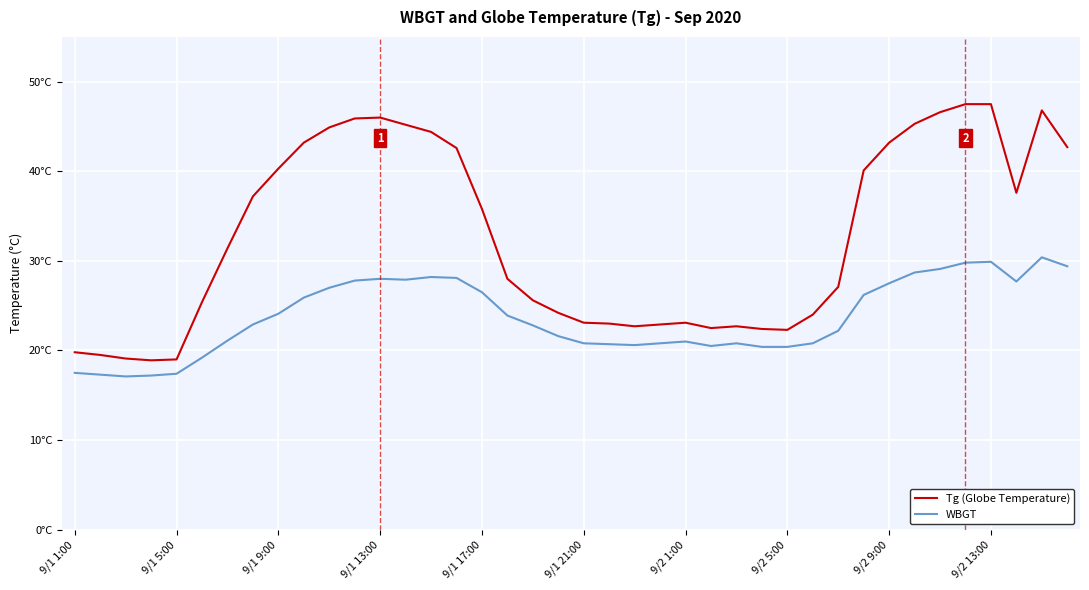

Does the chart have visible grid lines?

Yes